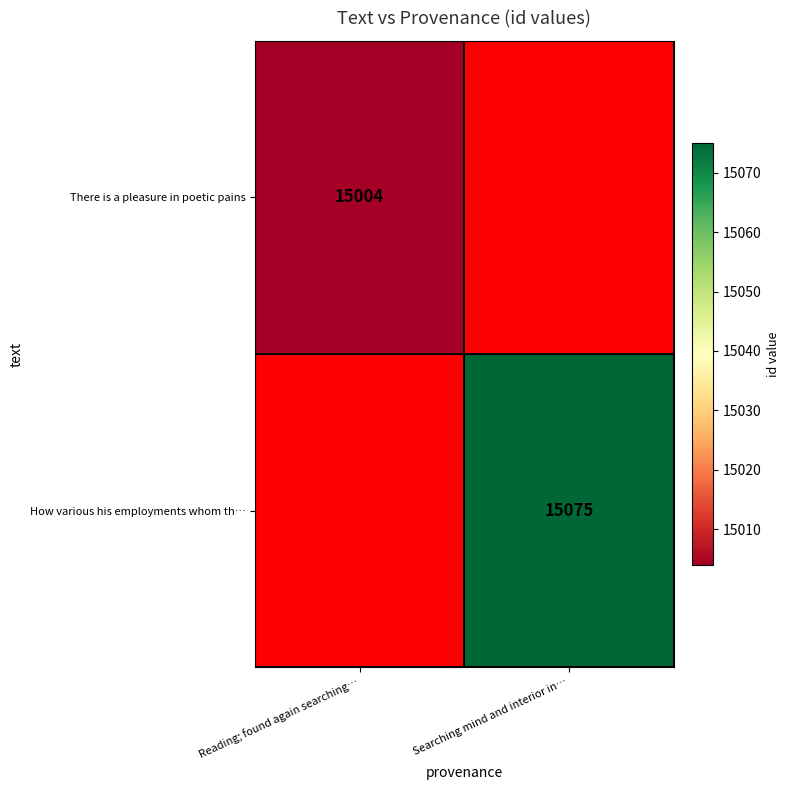

At how many categories does at least one series exceed 15072?

1